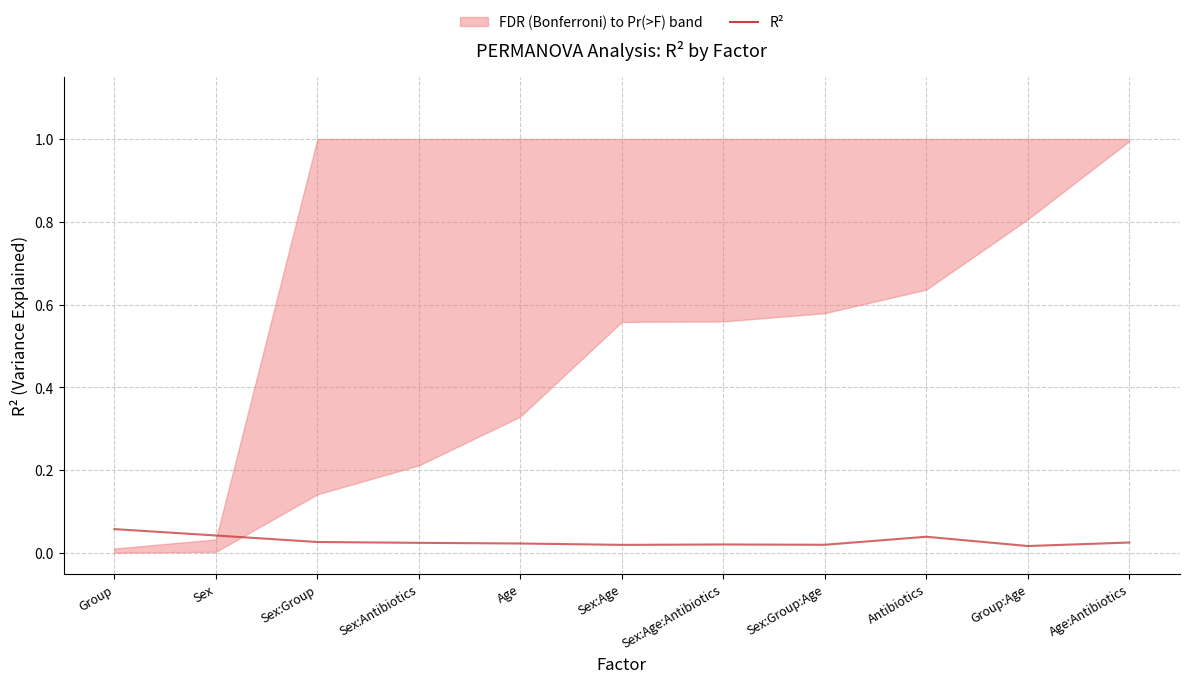

Reading left to right, extract all data points from this chart.

0.1	0.0	0.0	0.0	0.0	0.0	0.0	0.0	0.0	0.0	0.0